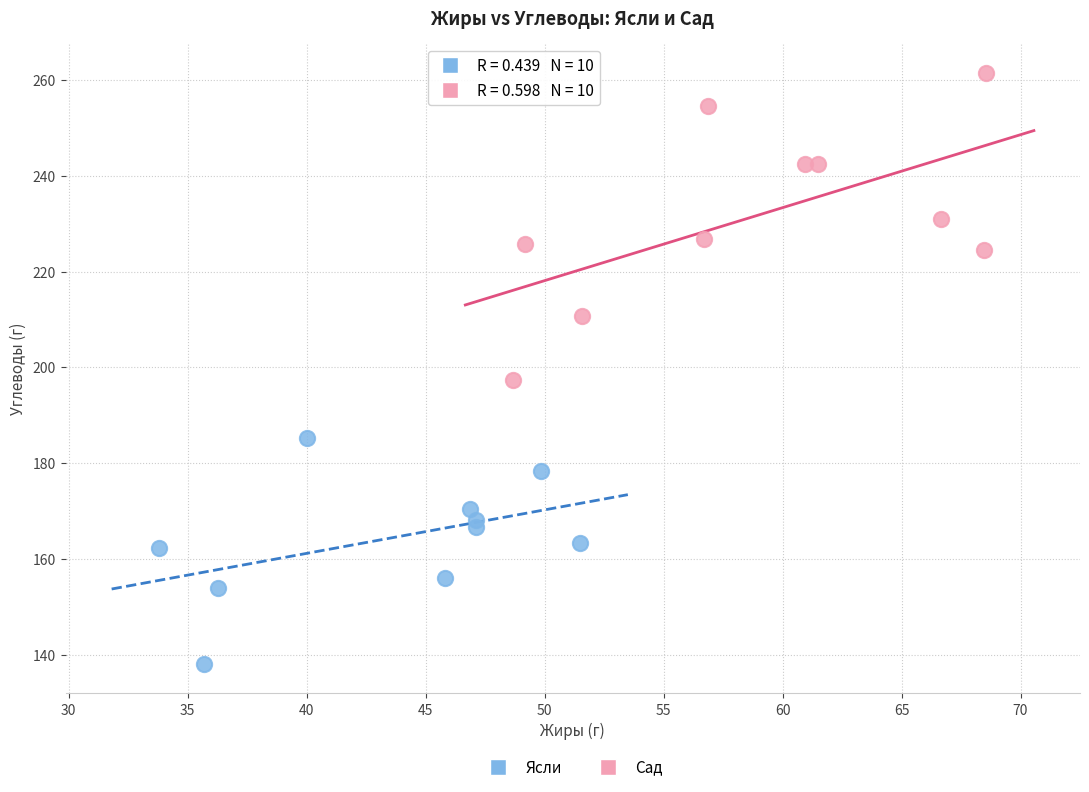

Which series contains the lowest Y value?

Ясли